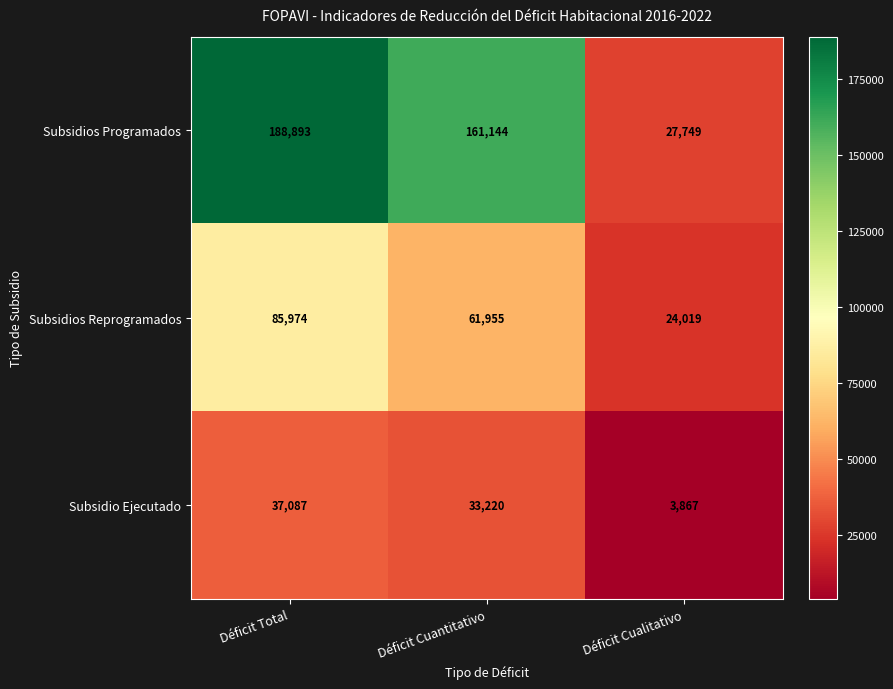

How many Subsidio Ejecutado values are between 3867 and 37087?

3